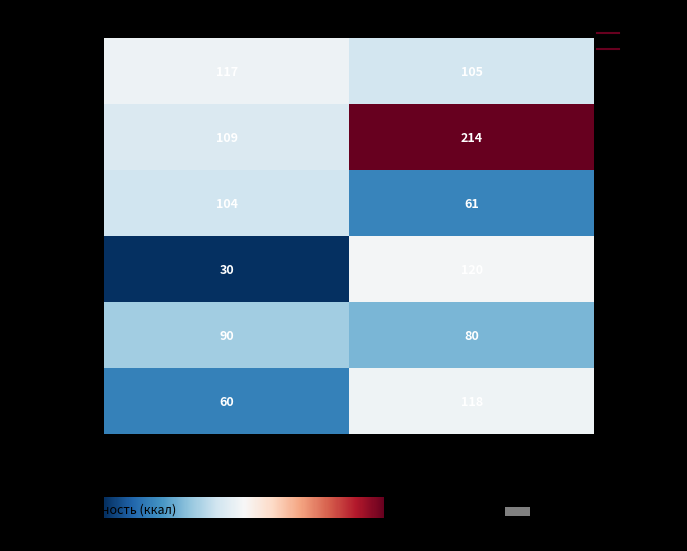

Reading right to left, transcribe all the data shown in this chart.

гор.блюдо: 105	117
гарнир_1: 214	109
гор.напиток: 61	104
хлеб: 120	30
фрукты: 80	90
гарнир_2: 118	60